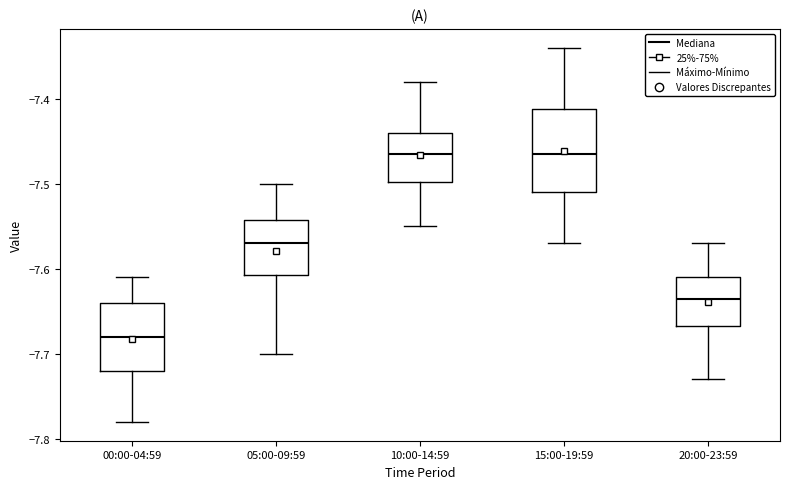

Reading left to right, transcribe this box plot: for each box, give where its median line is, the range the box spans, and where its two whiskers end, as read against the y-axis. The values are not printed on the chart, so give them approximately, as read against the axis.

00:00-04:59: median -7.68, box -7.72 to -7.64, whiskers -7.78 to -7.61
05:00-09:59: median -7.57, box -7.61 to -7.54, whiskers -7.70 to -7.50
10:00-14:59: median -7.46, box -7.50 to -7.44, whiskers -7.55 to -7.38
15:00-19:59: median -7.46, box -7.51 to -7.41, whiskers -7.57 to -7.34
20:00-23:59: median -7.63, box -7.67 to -7.61, whiskers -7.73 to -7.57